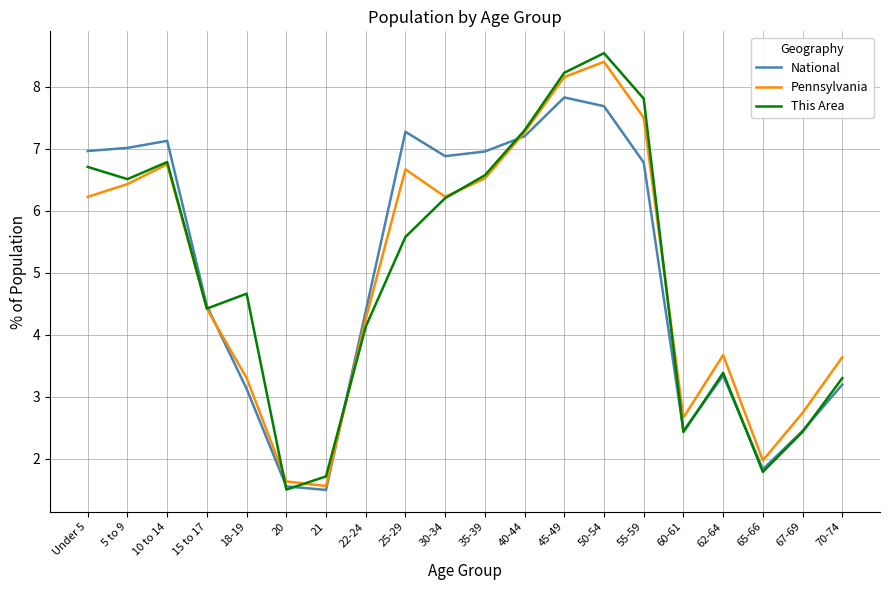

Reading left to right, transcribe all the data shown in this chart.

National: Under 5=7.0	5 to 9=7.0	10 to 14=7.1	15 to 17=4.5	18-19=3.1	20=1.6	21=1.5	22-24=4.4	25-29=7.3	30-34=6.9	35-39=7.0	40-44=7.2	45-49=7.8	50-54=7.7	55-59=6.8	60-61=2.5	62-64=3.3	65-66=1.8	67-69=2.5	70-74=3.2
Pennsylvania: Under 5=6.2	5 to 9=6.4	10 to 14=6.7	15 to 17=4.4	18-19=3.3	20=1.6	21=1.6	22-24=4.3	25-29=6.7	30-34=6.2	35-39=6.5	40-44=7.3	45-49=8.2	50-54=8.4	55-59=7.5	60-61=2.7	62-64=3.7	65-66=2.0	67-69=2.7	70-74=3.6
This Area: Under 5=6.7	5 to 9=6.5	10 to 14=6.8	15 to 17=4.4	18-19=4.7	20=1.5	21=1.7	22-24=4.1	25-29=5.6	30-34=6.2	35-39=6.6	40-44=7.3	45-49=8.2	50-54=8.5	55-59=7.8	60-61=2.4	62-64=3.4	65-66=1.8	67-69=2.4	70-74=3.3